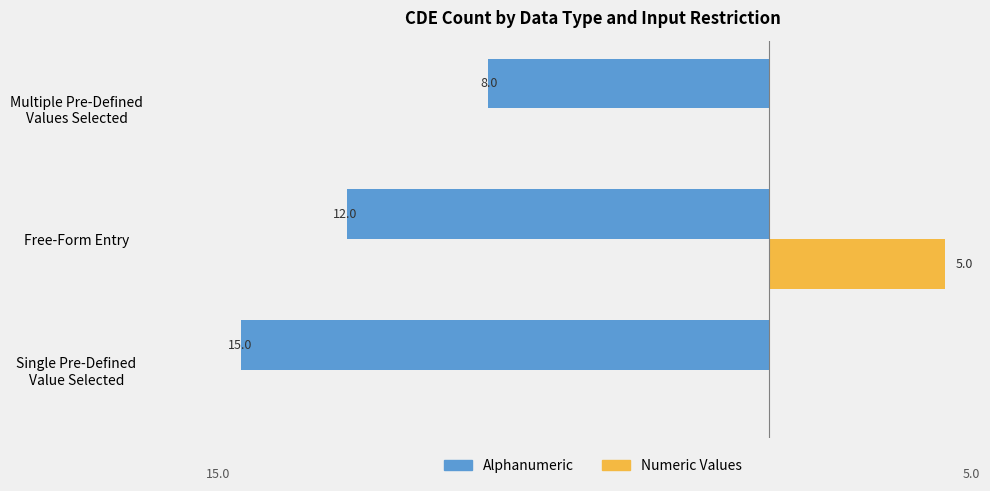

What are all the series names shown in the legend?

Alphanumeric, Numeric Values